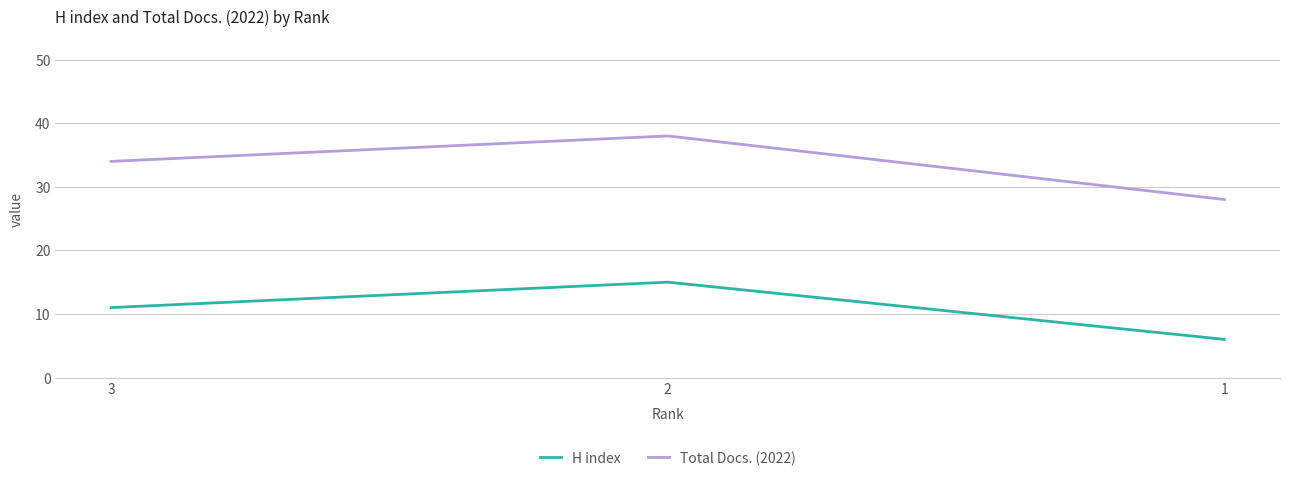

What is the difference between the highest and lowest values at 1?

22